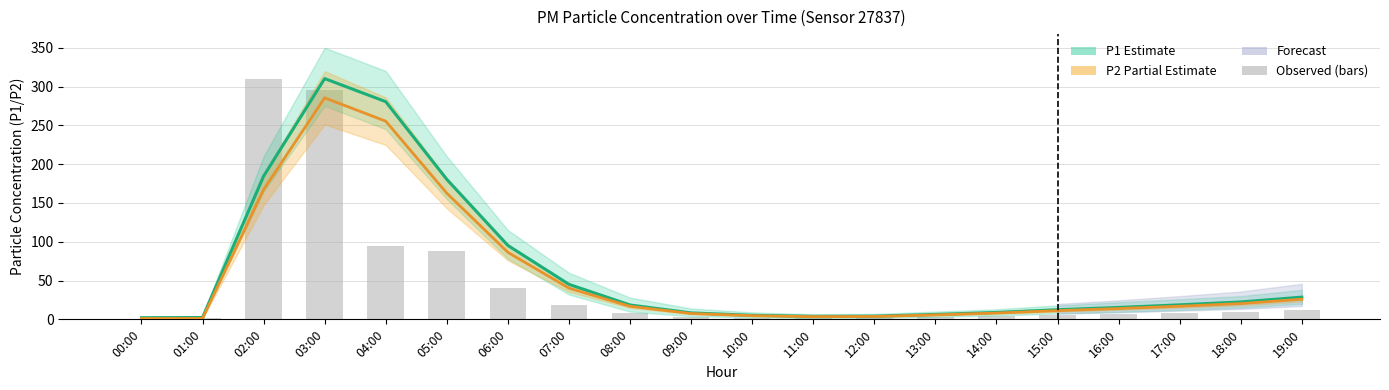

What is the label of the 19th bar from the right?

01:00